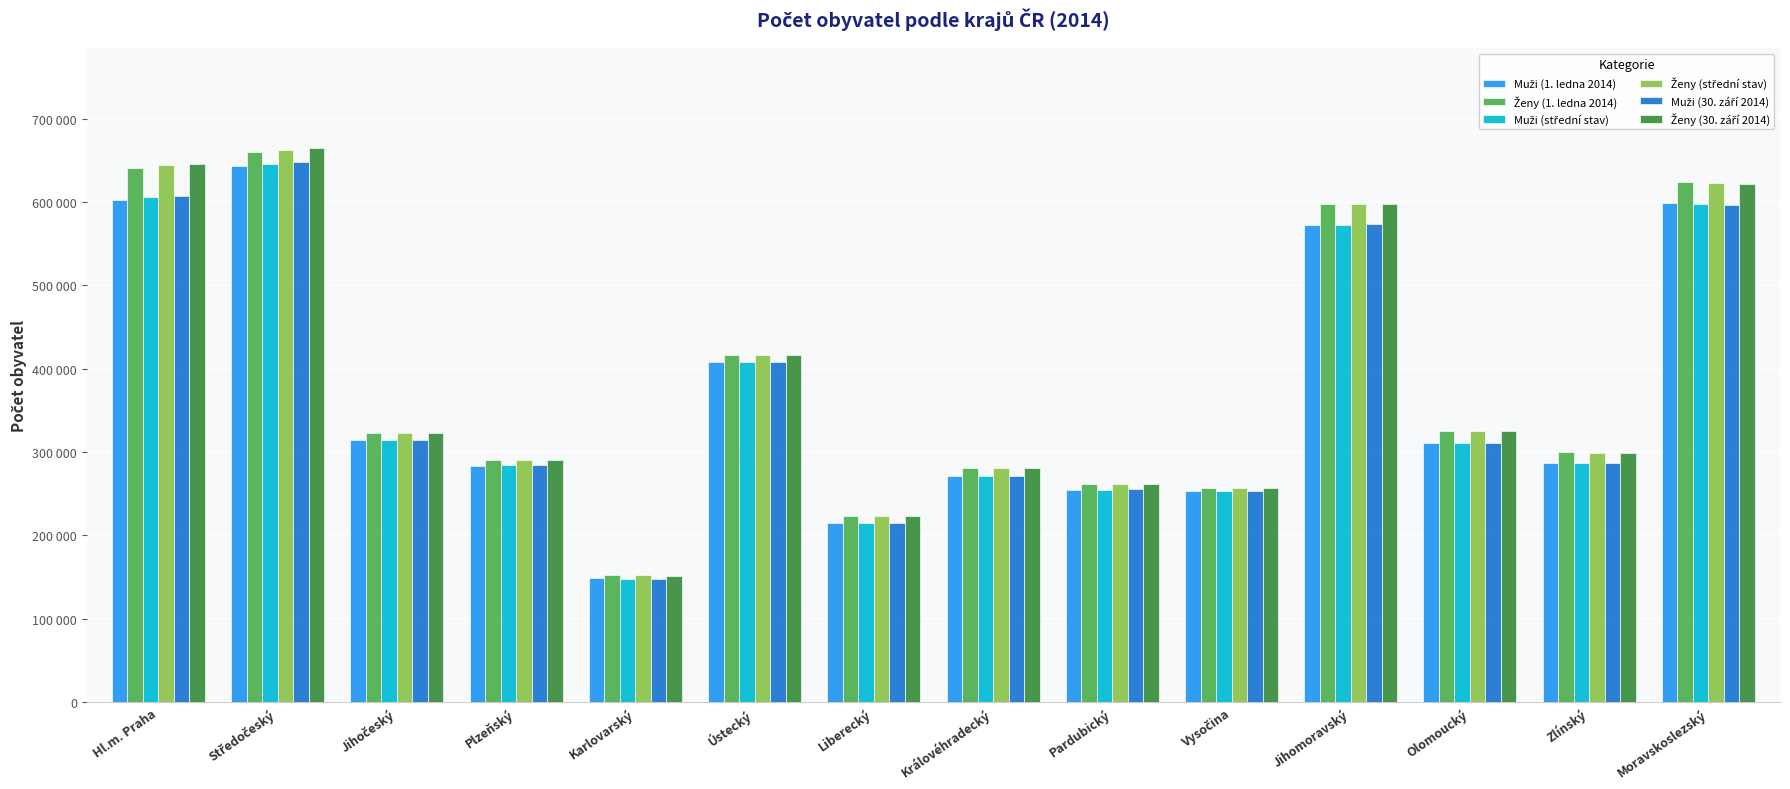

Does the chart contain any negative values?

No